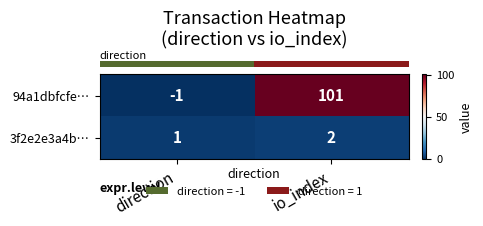

At which category is the sum across all series the highest?

io_index